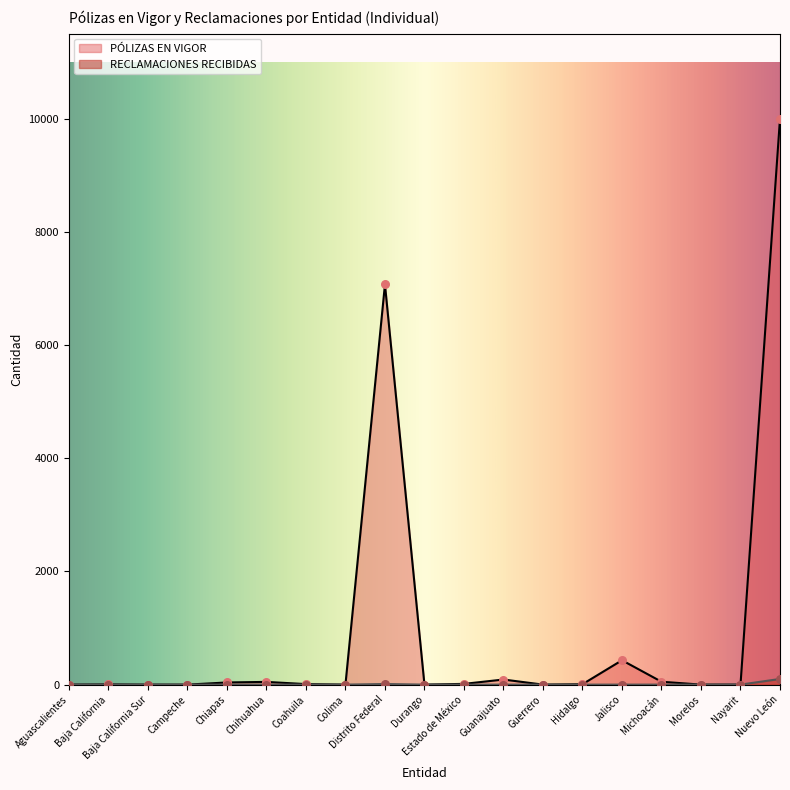

Which series reaches the minimum Y coordinate?

PÓLIZAS EN VIGOR